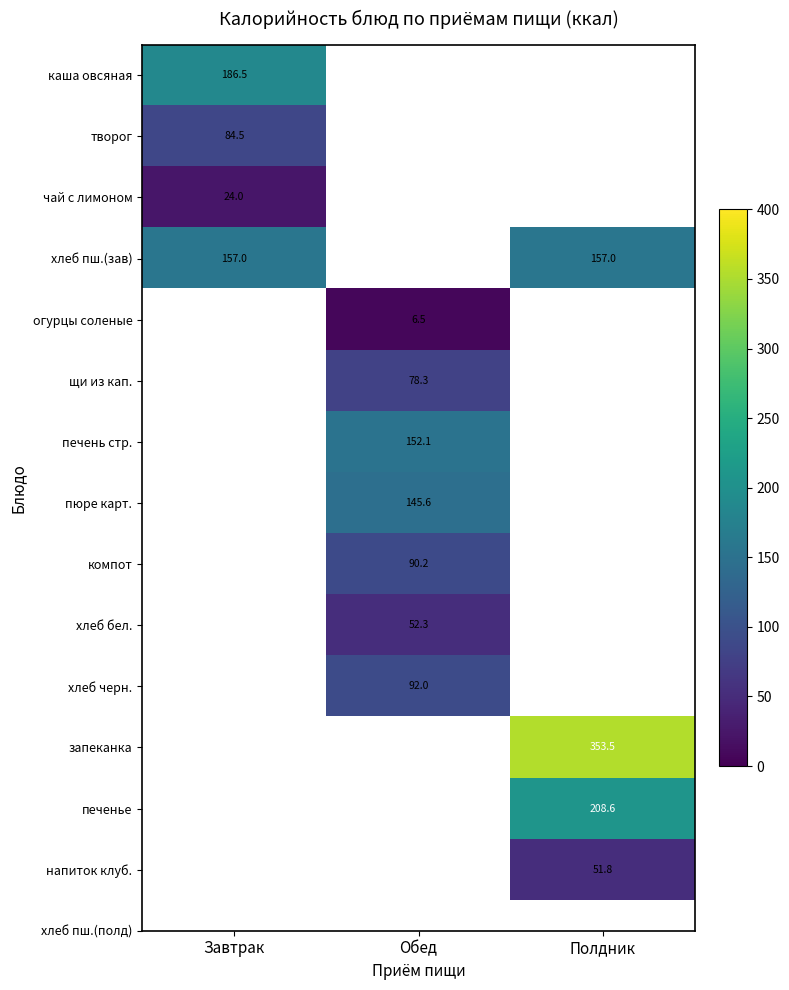

True or false: хлеб пш.(зав) has a value of 157.0 at Полдник.

True